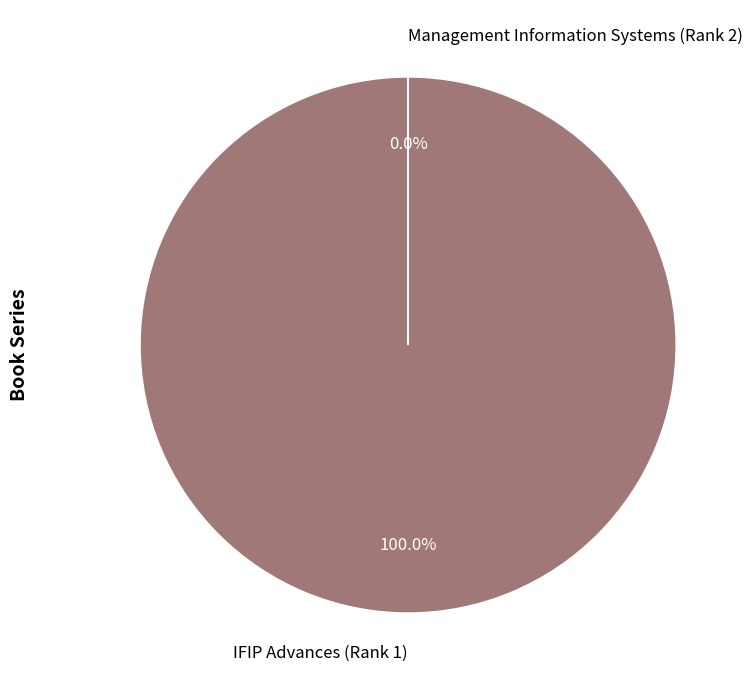

To the nearest percent, what is the combined percentage of IFIP Advances (Rank 1) and Management Information Systems (Rank 2)?

100%